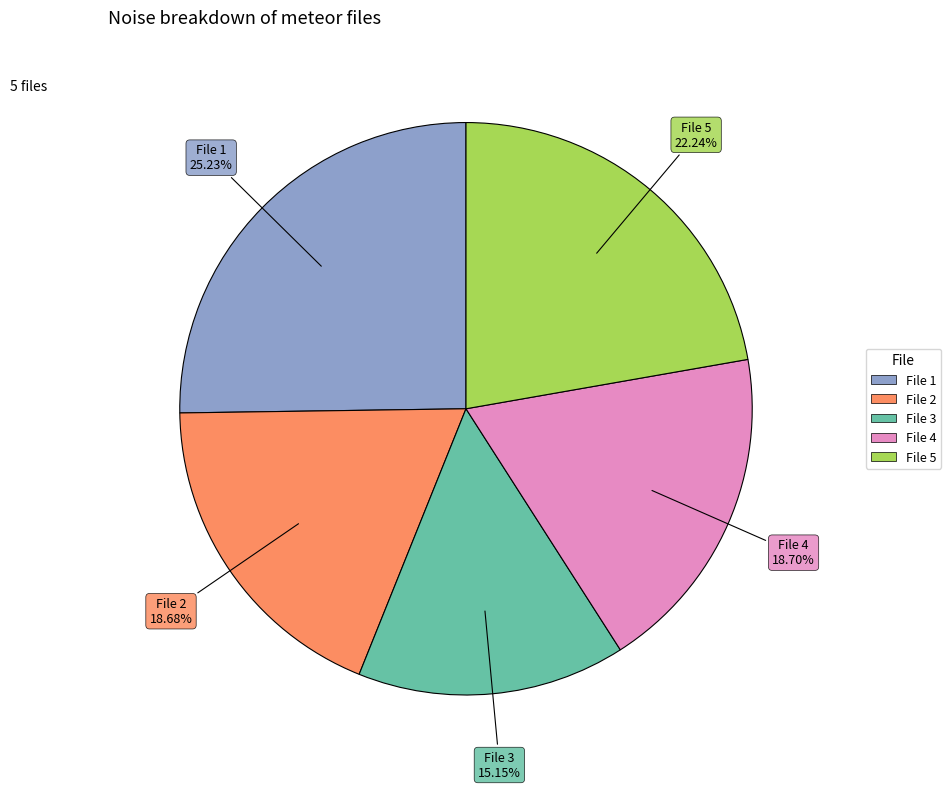

Is there any slice that represents more than half of the pie?

No